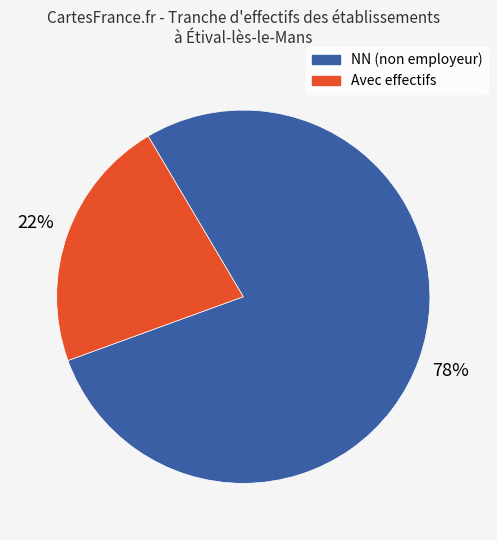

To the nearest percent, what is the average slice percentage?

50%